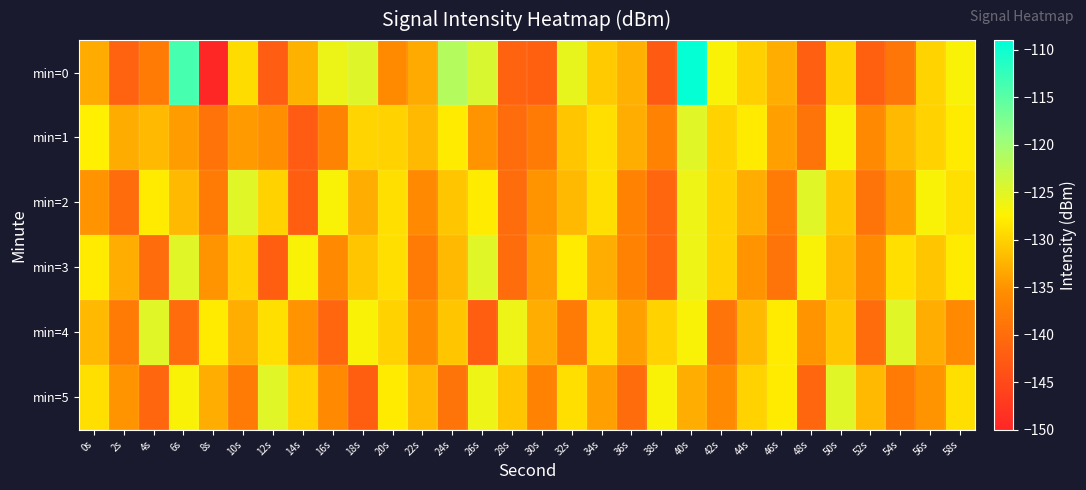

Reading left to right, what are all the values shown in this chart?

min=0: 0s=-133.1	2s=-141.3	4s=-138.0	6s=-113.8	8s=-150.5	10s=-129.2	12s=-142.2	14s=-132.6	16s=-126.0	18s=-124.8	20s=-135.9	22s=-133.2	24s=-121.5	26s=-124.3	28s=-141.3	30s=-141.7	32s=-125.5	34s=-130.7	36s=-132.7	38s=-142.6	40s=-109.5	42s=-127.0	44s=-130.3	46s=-133.0	48s=-141.8	50s=-130.0	52s=-141.7	54s=-138.7	56s=-129.9	58s=-127.0
min=1: 0s=-127.7	2s=-133.1	4s=-132.0	6s=-134.3	8s=-139.1	10s=-134.4	12s=-135.4	14s=-142.5	16s=-136.9	18s=-129.8	20s=-130.0	22s=-132.0	24s=-128.0	26s=-135.0	28s=-140.0	30s=-138.0	32s=-131.0	34s=-129.0	36s=-133.0	38s=-137.0	40s=-125.0	42s=-130.0	44s=-128.0	46s=-134.0	48s=-139.0	50s=-127.0	52s=-136.0	54s=-132.0	56s=-130.0	58s=-128.0
min=2: 0s=-135.0	2s=-140.0	4s=-128.0	6s=-132.0	8s=-138.0	10s=-125.0	12s=-130.0	14s=-142.0	16s=-127.0	18s=-133.0	20s=-129.0	22s=-136.0	24s=-131.0	26s=-128.0	28s=-140.0	30s=-135.0	32s=-132.0	34s=-129.0	36s=-137.0	38s=-141.0	40s=-126.0	42s=-130.0	44s=-133.0	46s=-138.0	48s=-125.0	50s=-131.0	52s=-139.0	54s=-134.0	56s=-127.0	58s=-129.0
min=3: 0s=-128.0	2s=-133.0	4s=-140.0	6s=-125.0	8s=-135.0	10s=-130.0	12s=-142.0	14s=-127.0	16s=-136.0	18s=-131.0	20s=-129.0	22s=-138.0	24s=-132.0	26s=-125.0	28s=-140.0	30s=-134.0	32s=-128.0	34s=-133.0	36s=-137.0	38s=-141.0	40s=-126.0	42s=-130.0	44s=-135.0	46s=-139.0	48s=-127.0	50s=-132.0	52s=-136.0	54s=-129.0	56s=-131.0	58s=-128.0
min=4: 0s=-132.0	2s=-138.0	4s=-125.0	6s=-140.0	8s=-128.0	10s=-133.0	12s=-129.0	14s=-135.0	16s=-141.0	18s=-127.0	20s=-130.0	22s=-136.0	24s=-131.0	26s=-142.0	28s=-126.0	30s=-133.0	32s=-138.0	34s=-129.0	36s=-134.0	38s=-130.0	40s=-127.0	42s=-139.0	44s=-132.0	46s=-128.0	48s=-135.0	50s=-131.0	52s=-140.0	54s=-125.0	56s=-133.0	58s=-136.0
min=5: 0s=-129.0	2s=-135.0	4s=-141.0	6s=-127.0	8s=-133.0	10s=-138.0	12s=-125.0	14s=-130.0	16s=-136.0	18s=-142.0	20s=-128.0	22s=-132.0	24s=-139.0	26s=-126.0	28s=-131.0	30s=-137.0	32s=-129.0	34s=-134.0	36s=-140.0	38s=-127.0	40s=-133.0	42s=-136.0	44s=-130.0	46s=-128.0	48s=-141.0	50s=-125.0	52s=-132.0	54s=-138.0	56s=-135.0	58s=-129.0